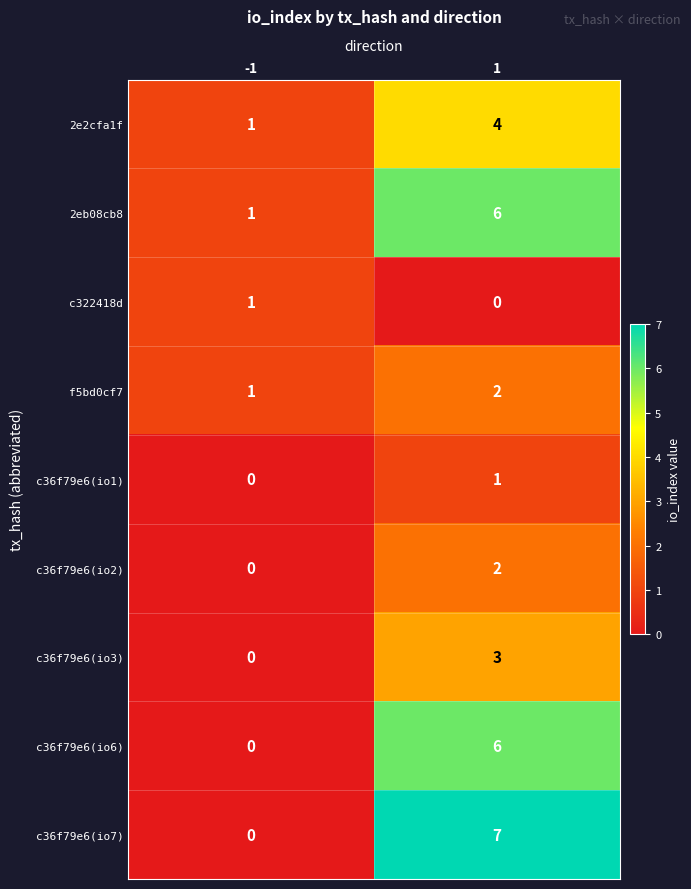

What is the total value across all series at -1?

4